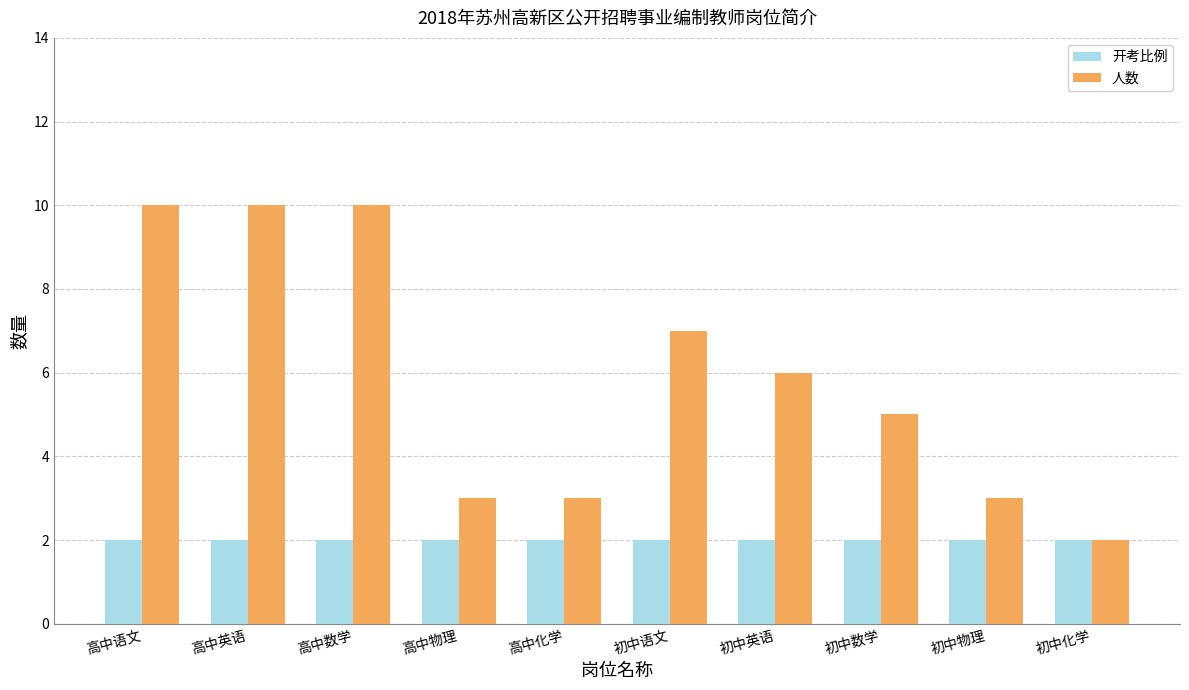

The value of 开考比例 at 初中语文 is 3. True or false?

False